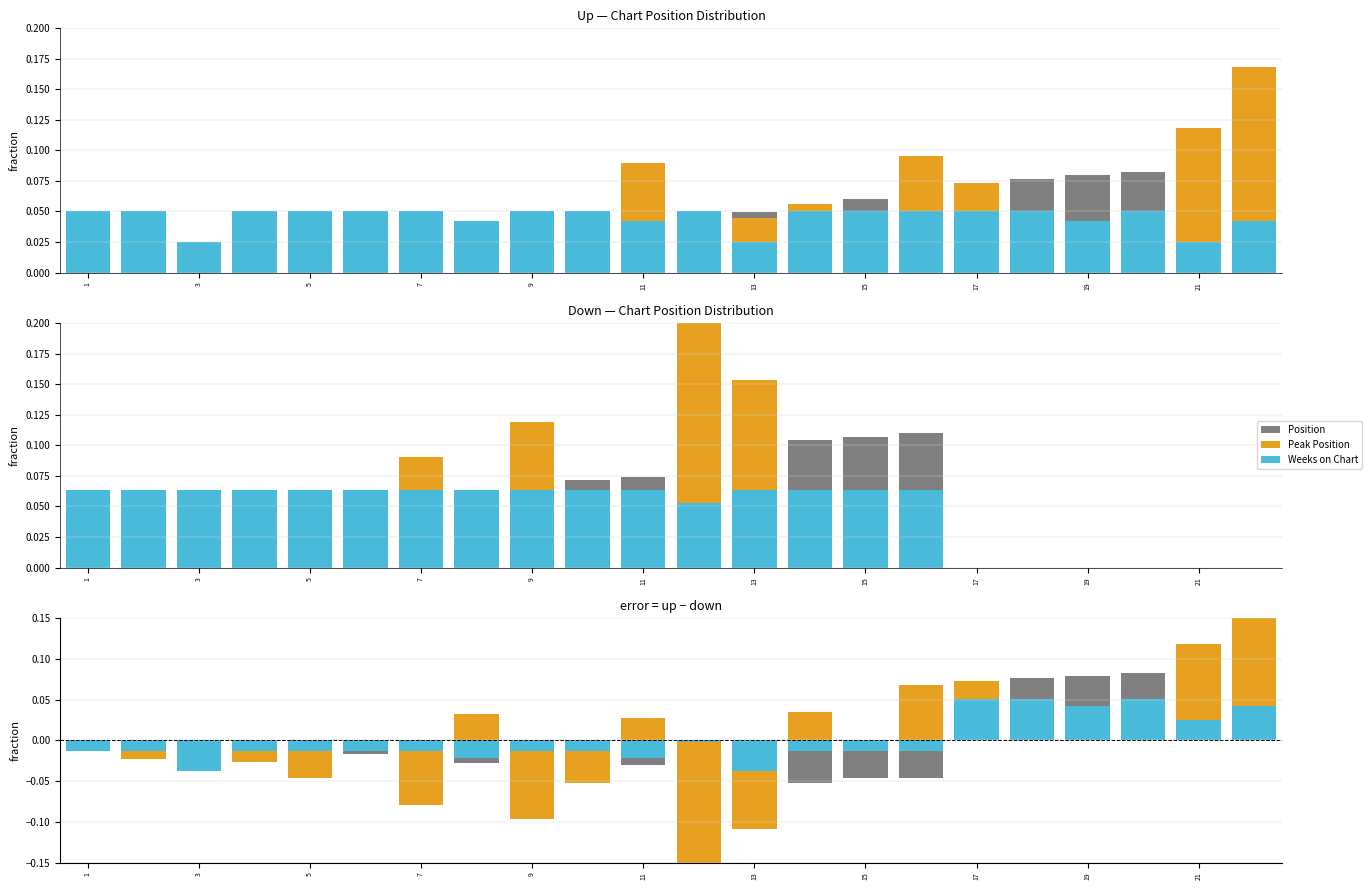

How many bars are there in total?

66